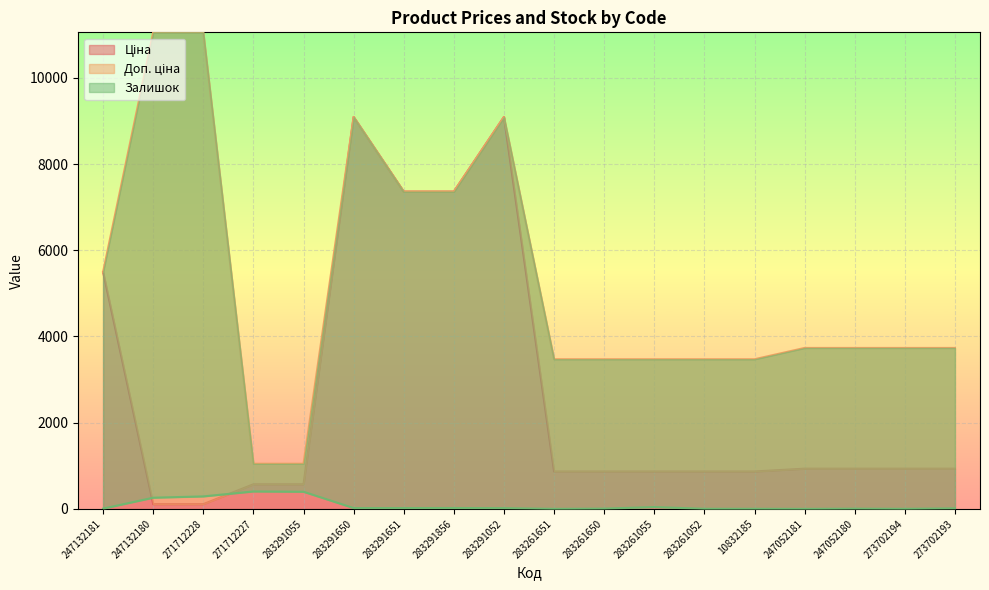

Which has a higher value, 283261650 or 283261651?

283261650